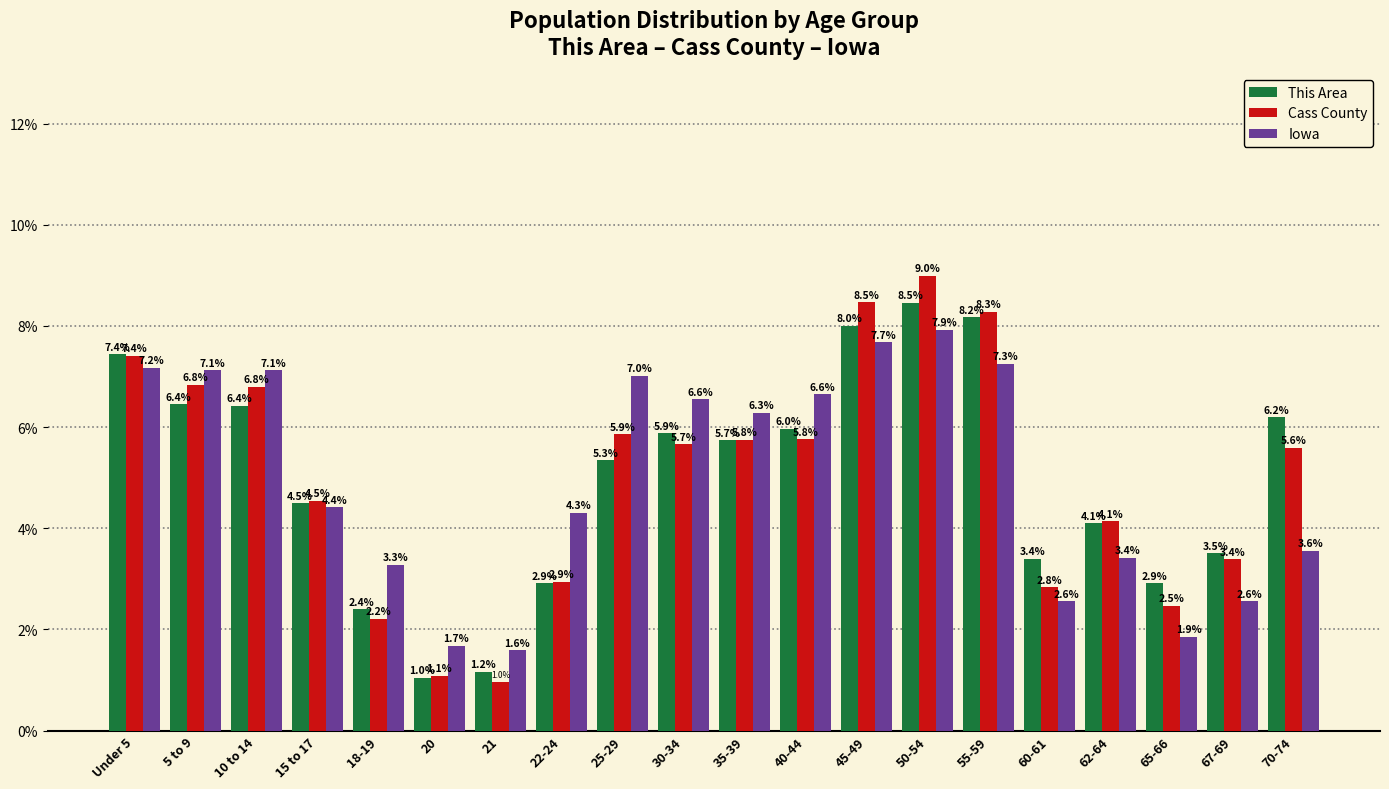

Reading right to left, transcribe all the data shown in this chart.

This Area: 6.2	3.5	2.9	4.1	3.4	8.2	8.5	8.0	6.0	5.7	5.9	5.3	2.9	1.2	1.0	2.4	4.5	6.4	6.4	7.4
Cass County: 5.6	3.4	2.5	4.1	2.8	8.3	9.0	8.5	5.8	5.8	5.7	5.9	2.9	1.0	1.1	2.2	4.5	6.8	6.8	7.4
Iowa: 3.6	2.6	1.9	3.4	2.6	7.3	7.9	7.7	6.6	6.3	6.6	7.0	4.3	1.6	1.7	3.3	4.4	7.1	7.1	7.2